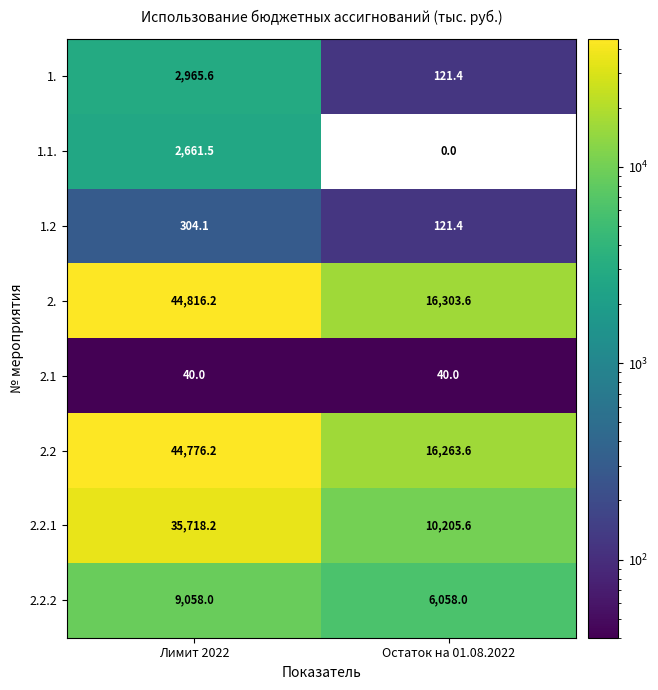

Which series has the largest total across all categories?

2.